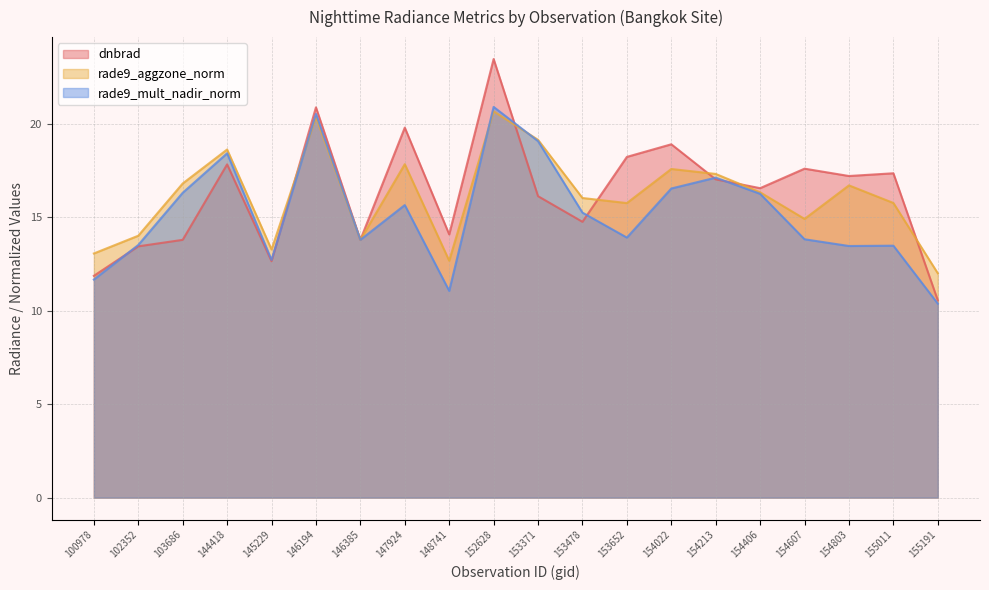

What is the difference between the highest and lowest values at 146194?

0.5